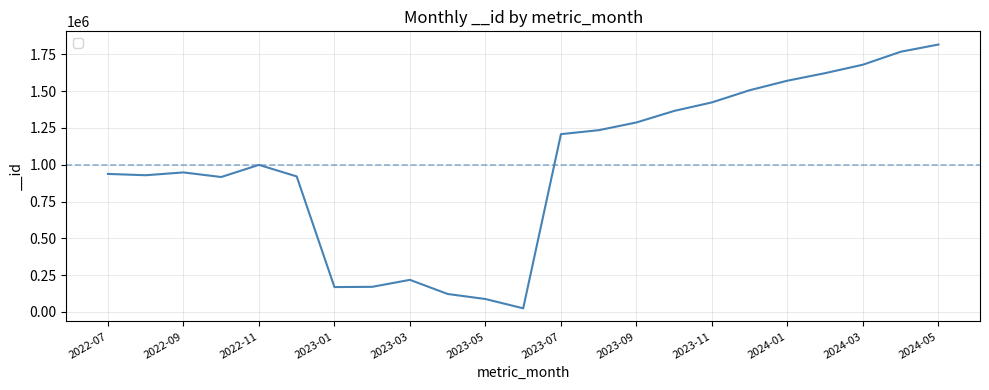

What is the difference between the maximum and minimum values?

1793163